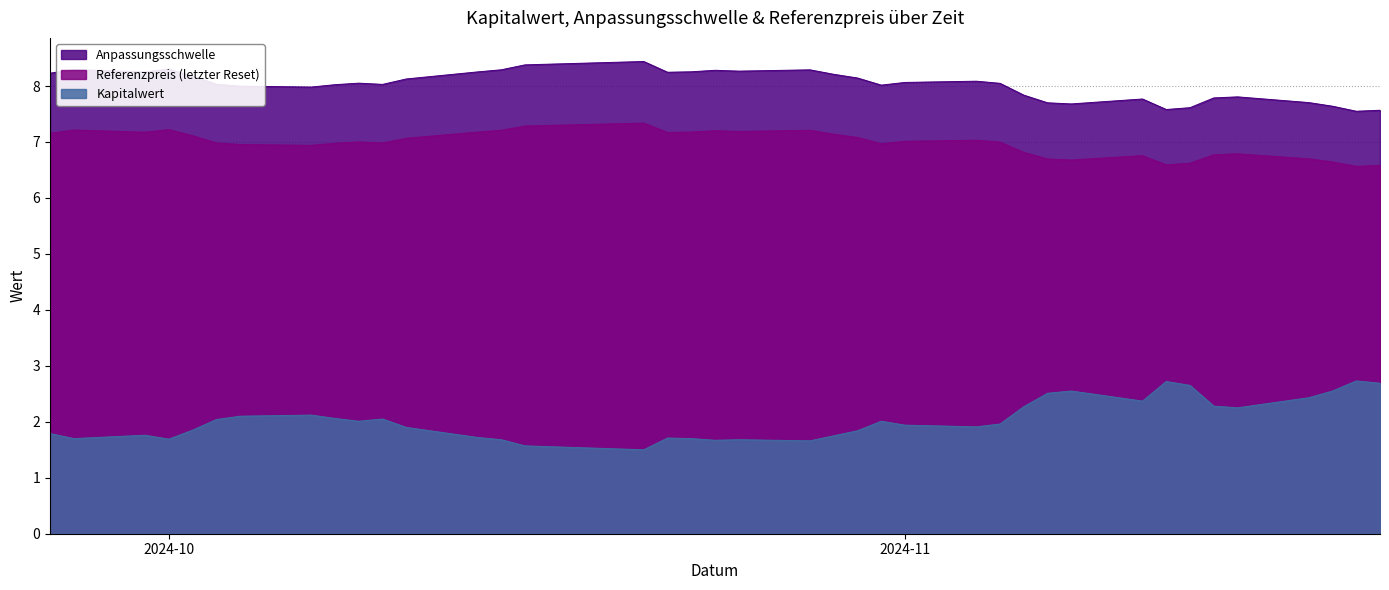

What is the minimum value for Anpassungsschwelle?

7.5